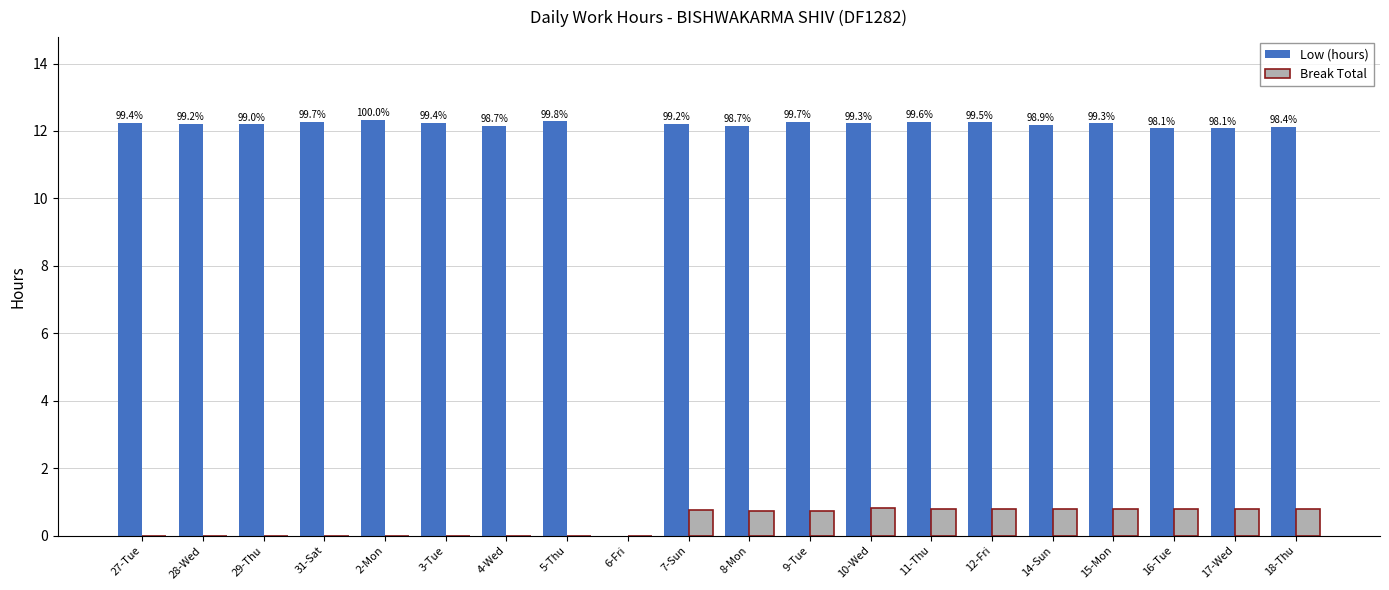

What is the total value across all series at 18-Thu?

12.9